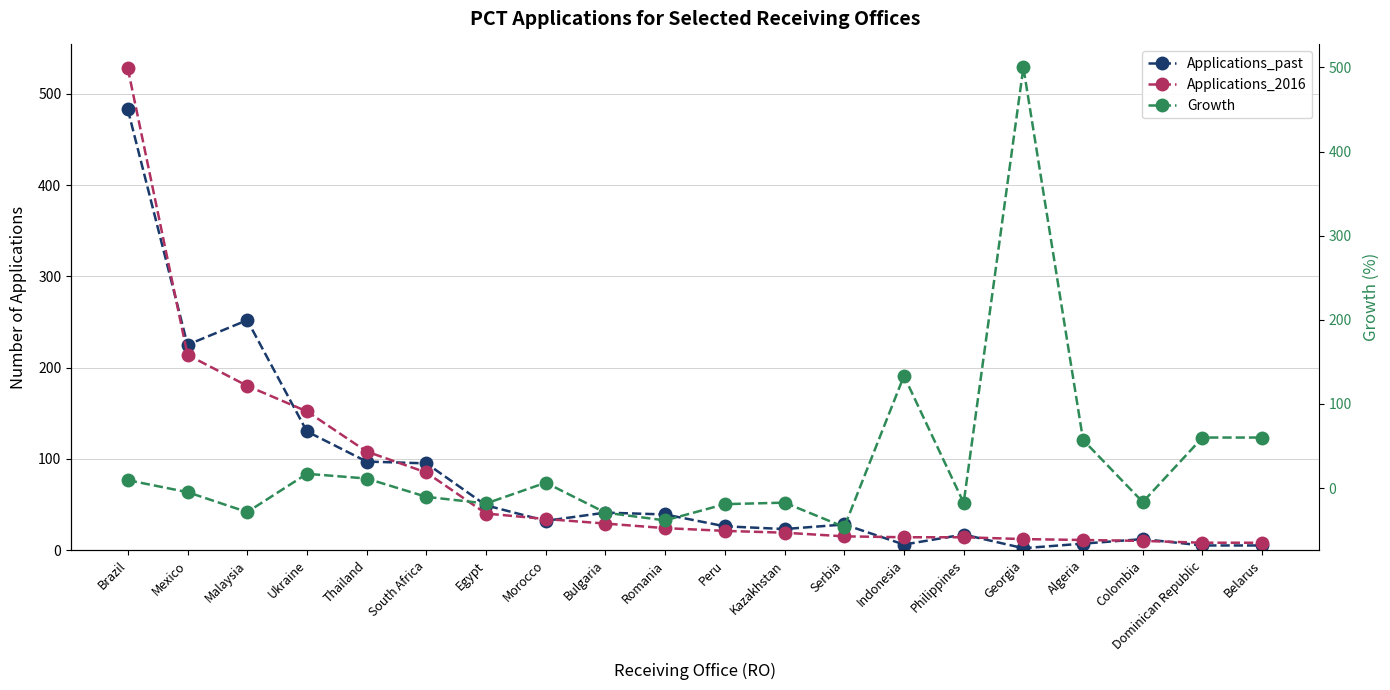

What is the difference between the second highest and minimum values in the Growth series?

179.7